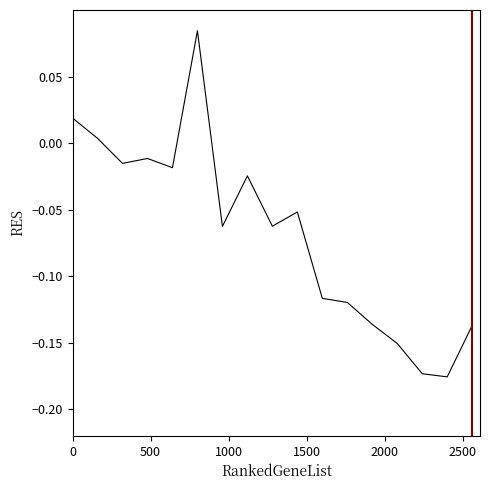

What is the difference between the maximum and minimum values?

0.3